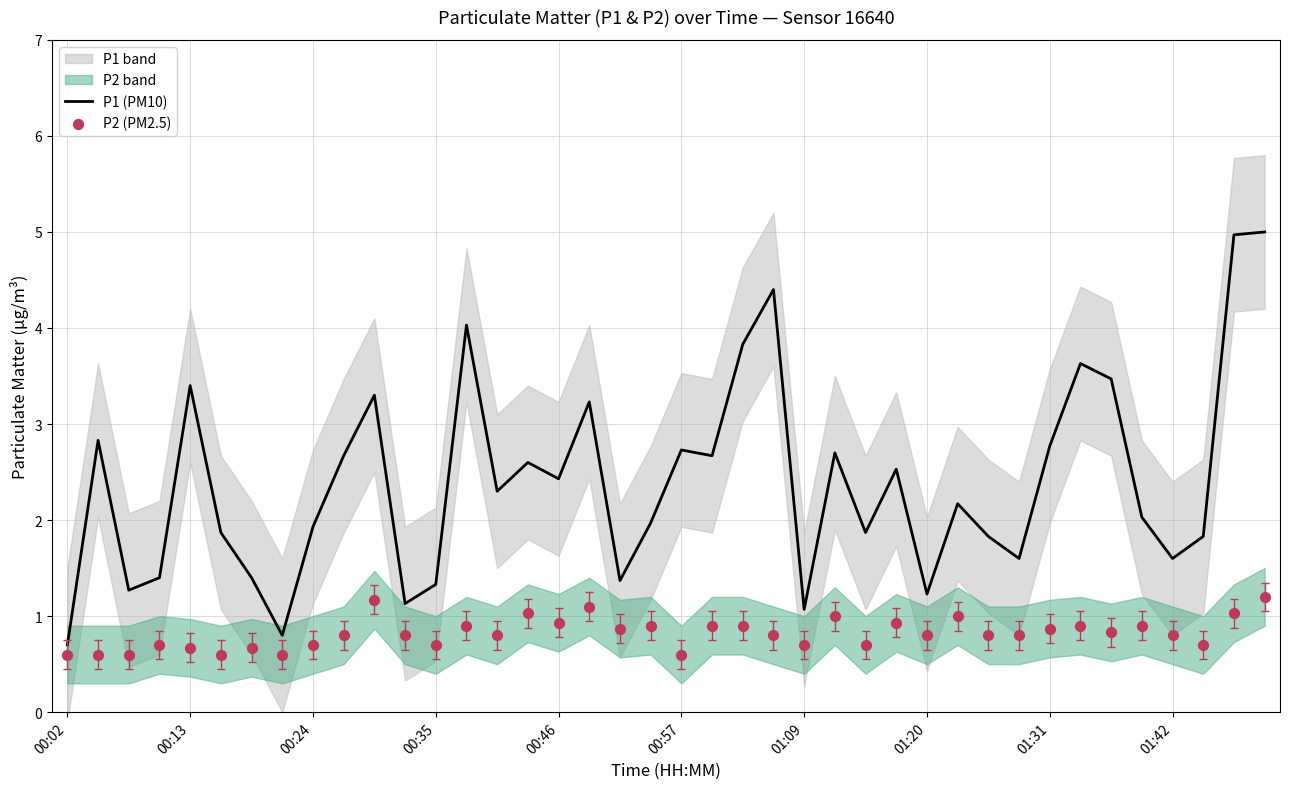

Which series has the largest total across all categories?

P1 (PM10)